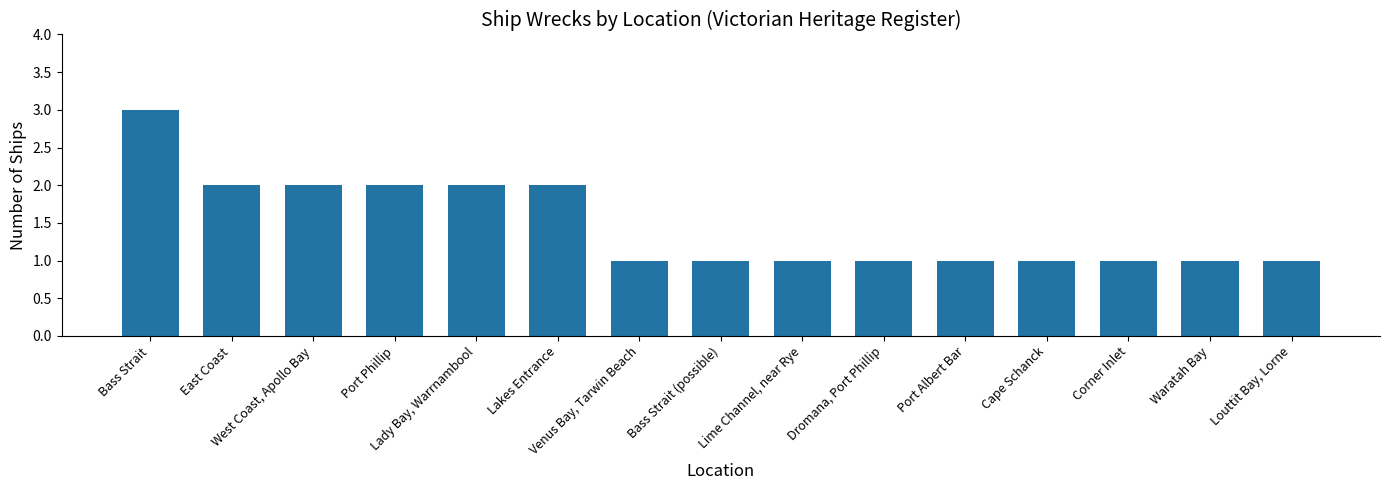

Reading left to right, what are all the values shown in this chart?

3	2	2	2	2	2	1	1	1	1	1	1	1	1	1